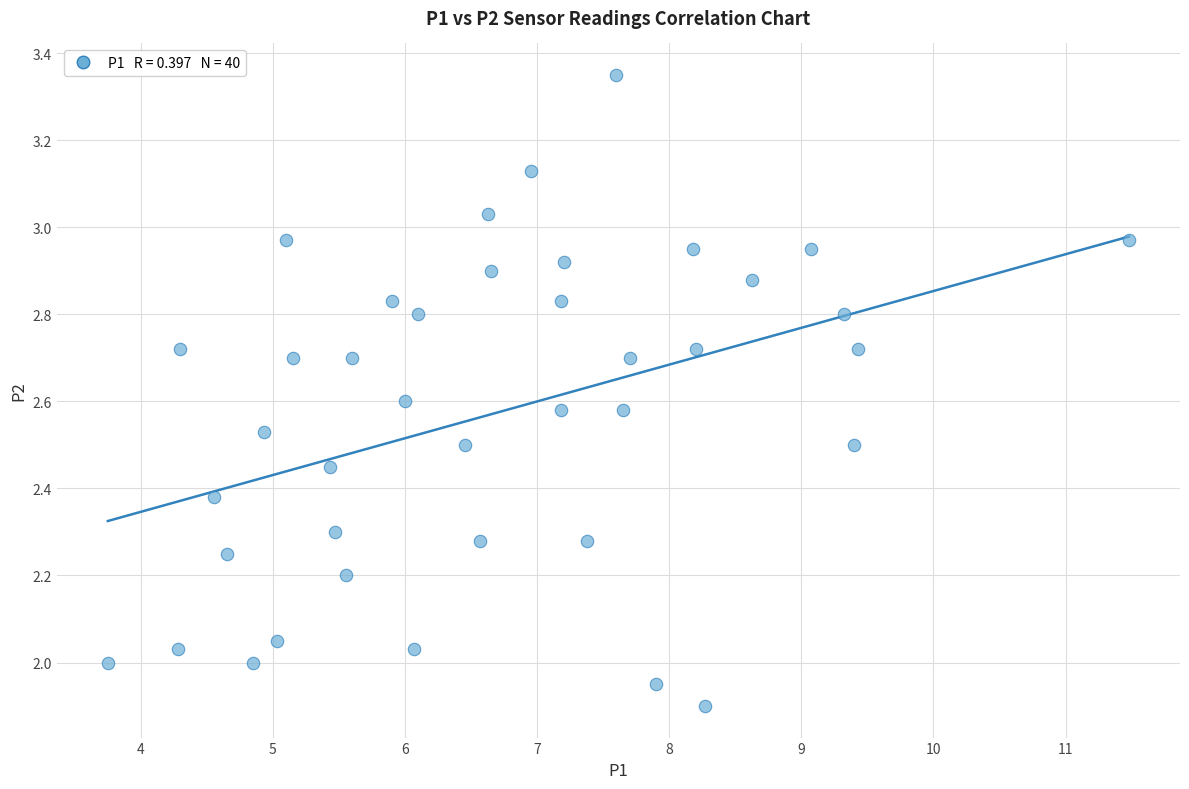

What is the range of X values (max minus min)?

7.7